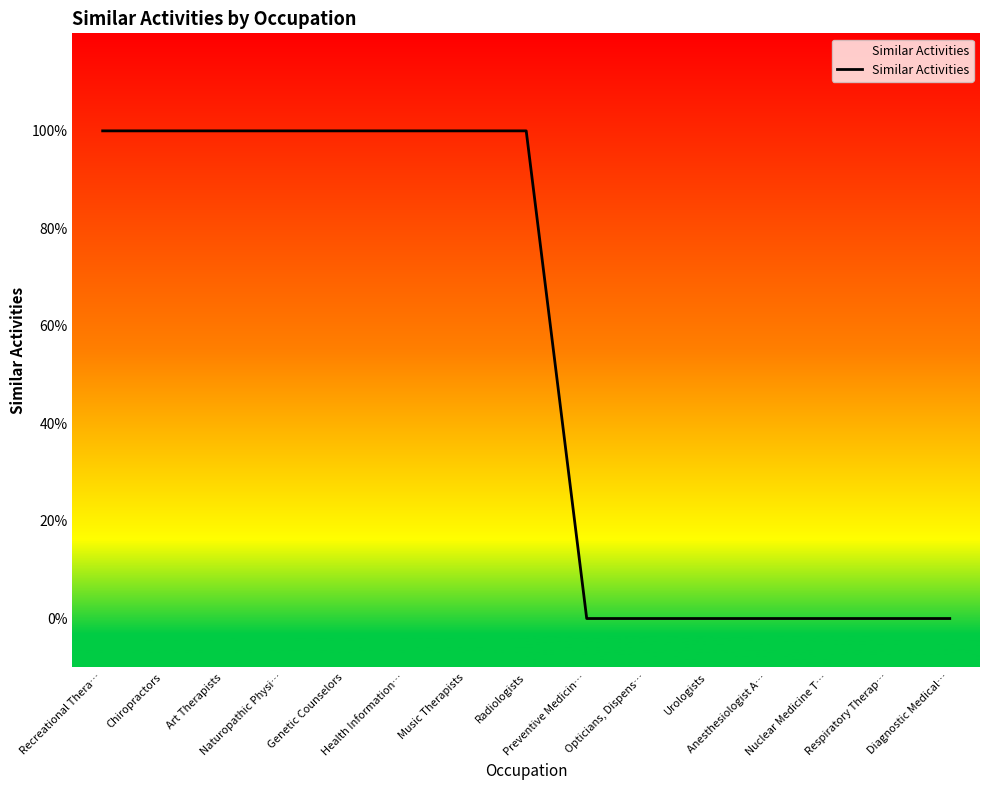

Rank the categories by value from lowest to highest.

Preventive Medicin…, Opticians, Dispens…, Urologists, Anesthesiologist A…, Nuclear Medicine T…, Respiratory Therap…, Diagnostic Medical…, Recreational Thera…, Chiropractors, Art Therapists, Naturopathic Physi…, Genetic Counselors, Health Information…, Music Therapists, Radiologists